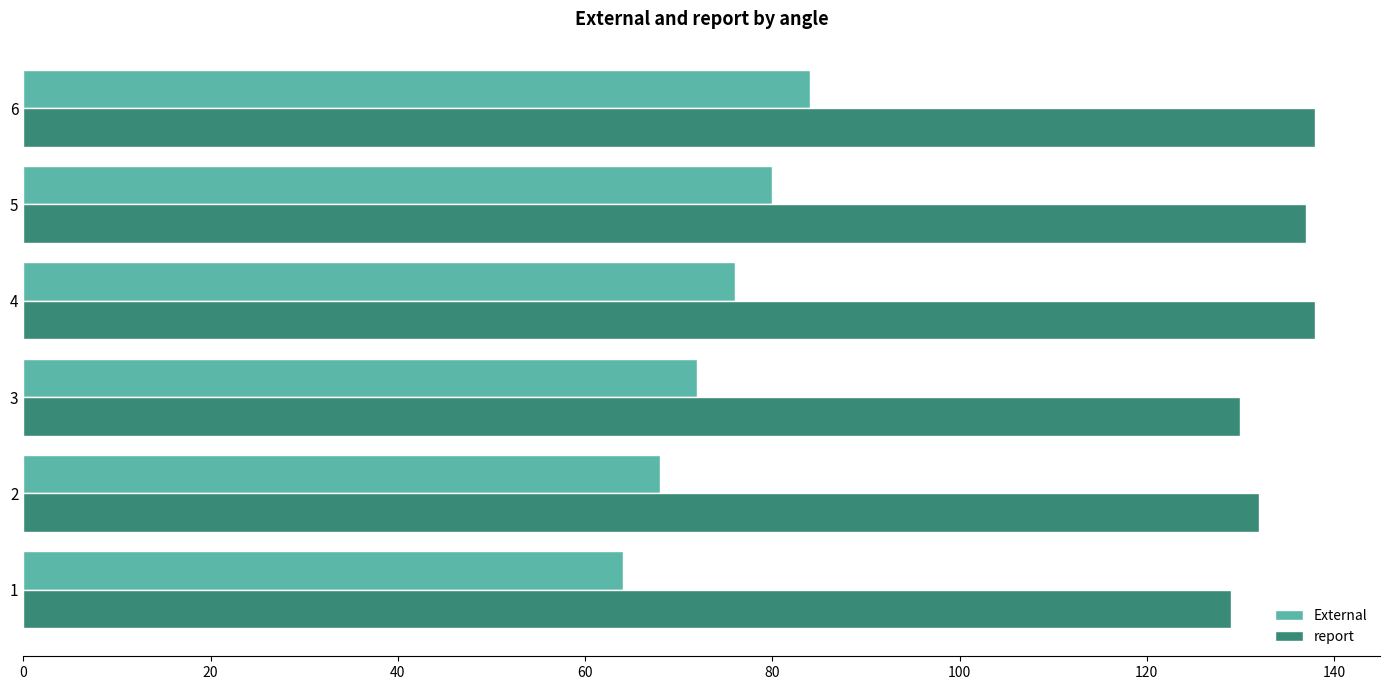

What is the average value of the External series?

74